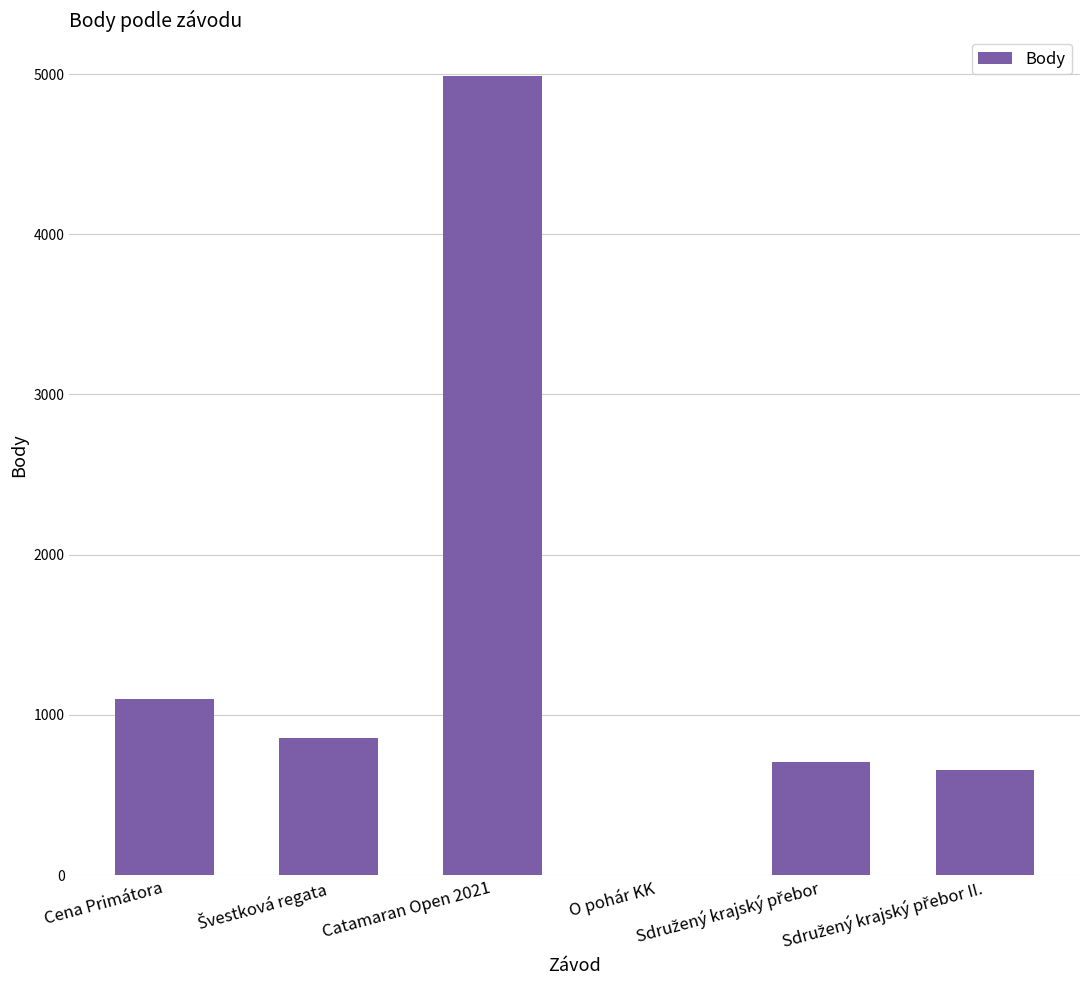

What is the maximum value shown in the chart?

4991